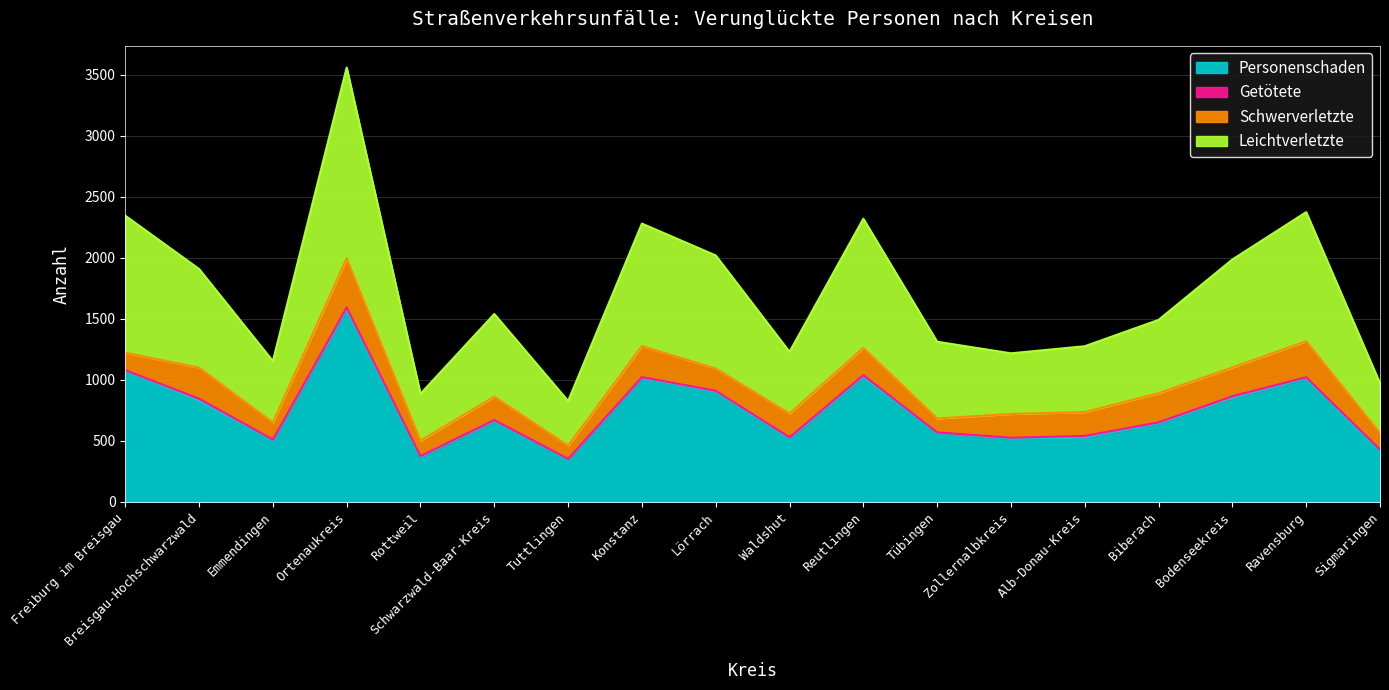

What value does the Leichtverletzte series have at Zollernalbkreis, to the nearest 100?

500